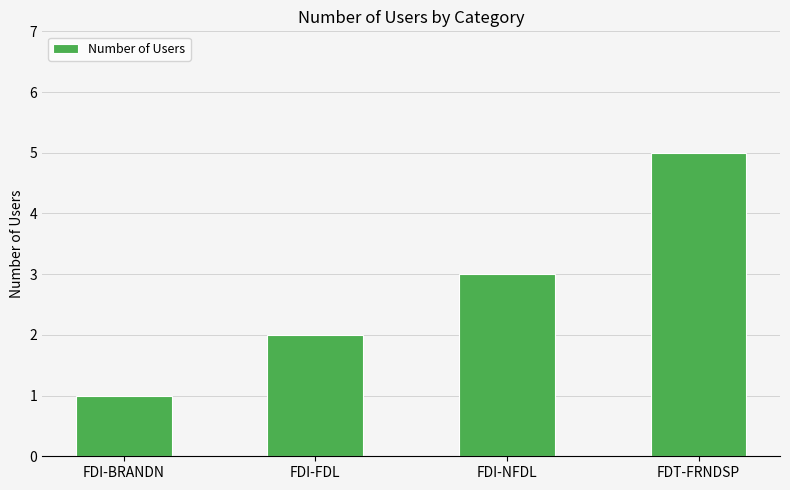

What is the change in value from FDI-FDL to FDT-FRNDSP?

+3